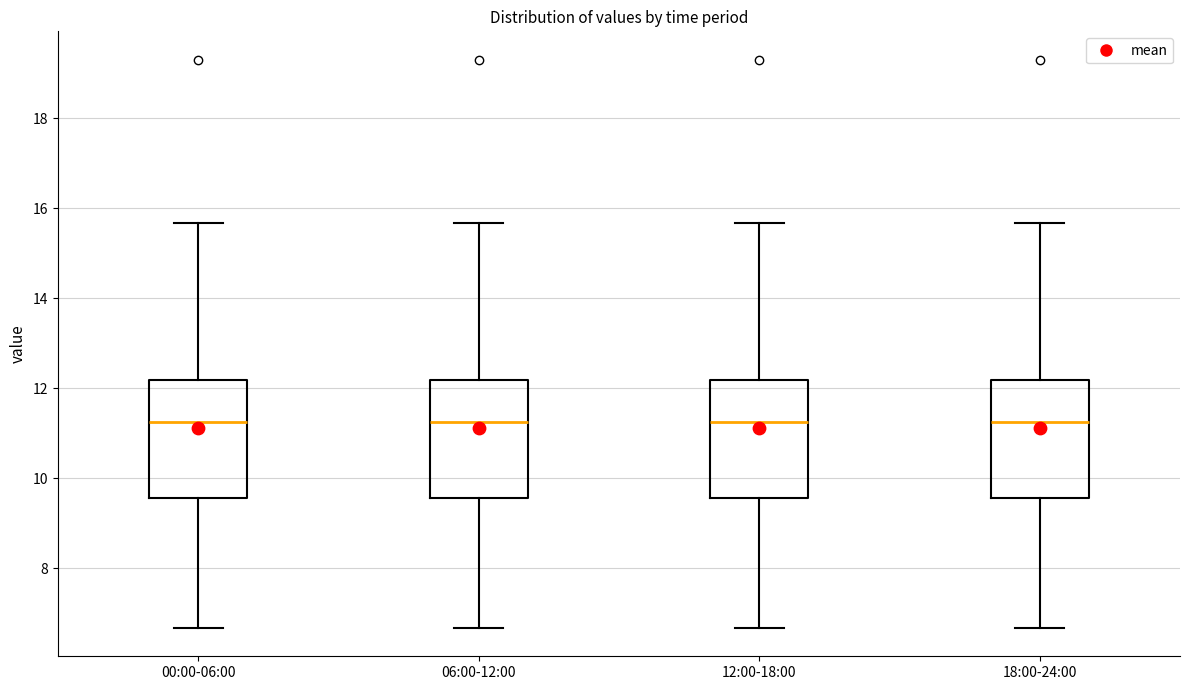

Where does the lower whisker of the box for 12:00-18:00 end on the y-axis? The values are not printed on the chart, so give them approximately, as read against the axis.

6.6